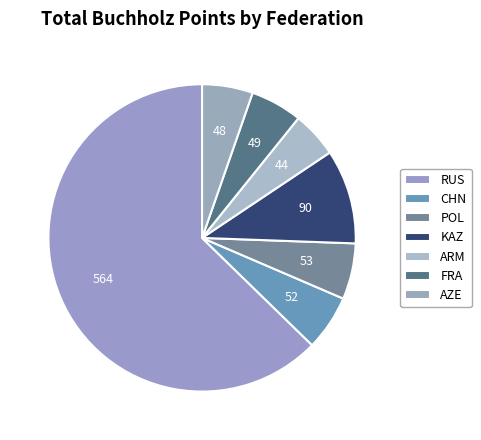

Which category has the smallest portion of the pie?

ARM